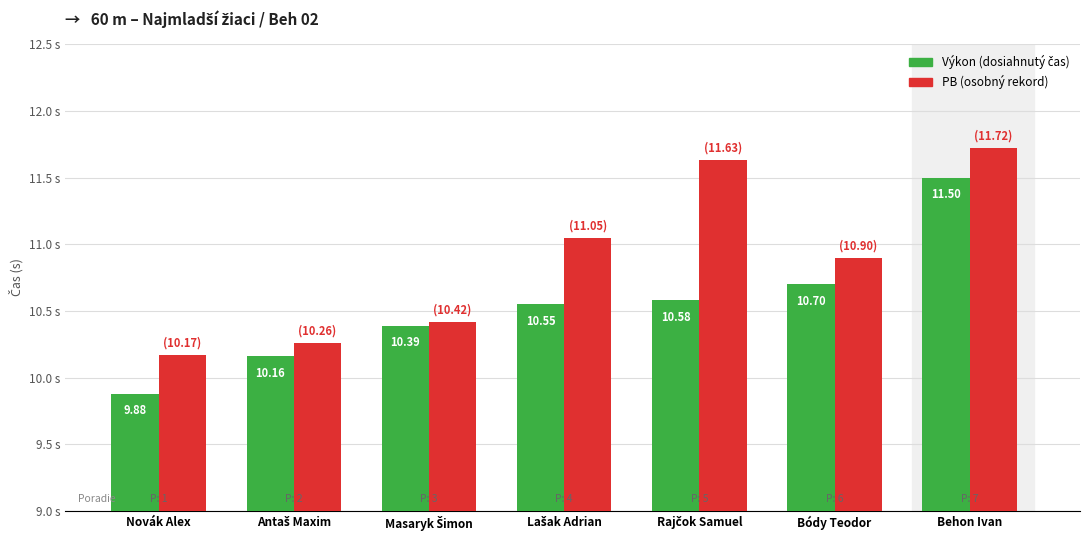

At which category is the sum across all series the highest?

Behon Ivan